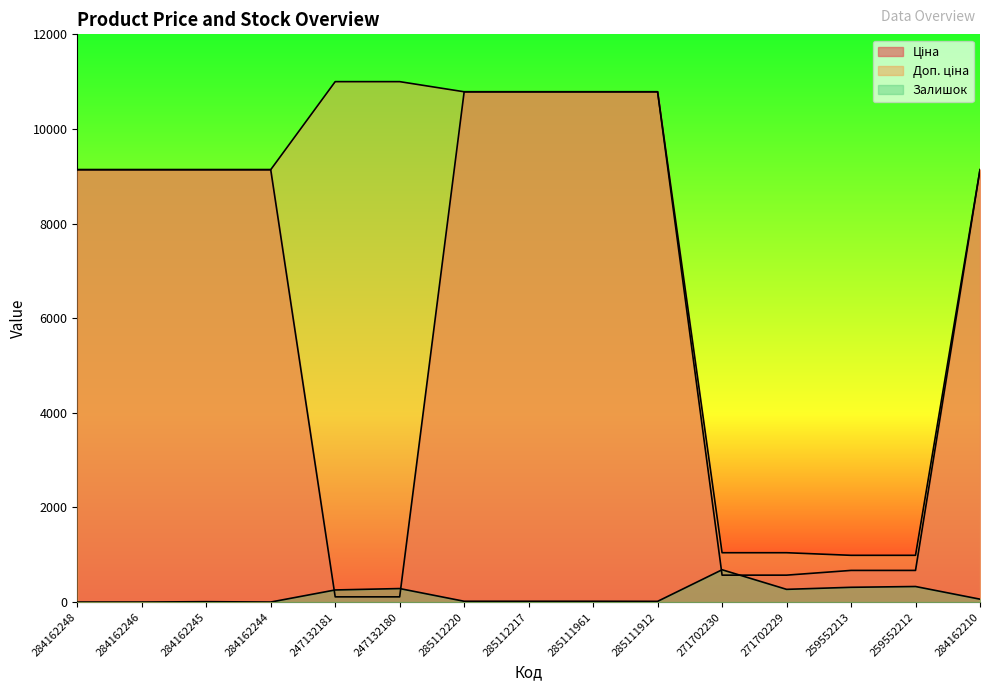

Is it true that Доп. ціна equals 987.8 at 259552212?

True